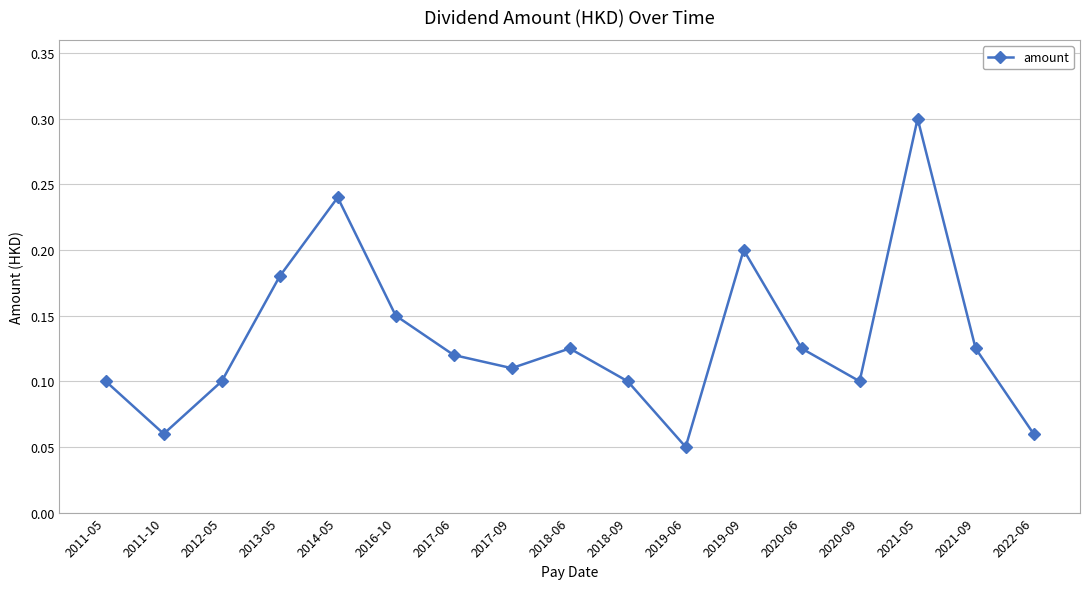

Count the values in the range 0 to 1.

17